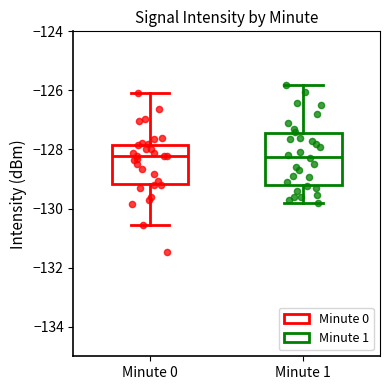

Where is the upper edge of the box for Minute 1 on the y-axis? The values are not printed on the chart, so give them approximately, as read against the axis.

-127.4